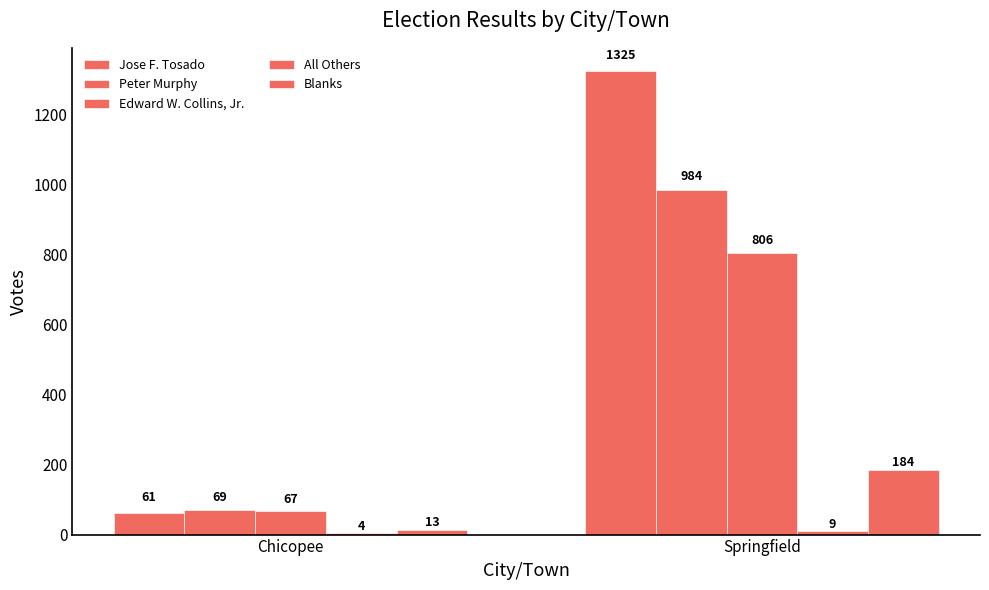

What is the sum of the Edward W. Collins, Jr. values at Springfield and Chicopee?

873